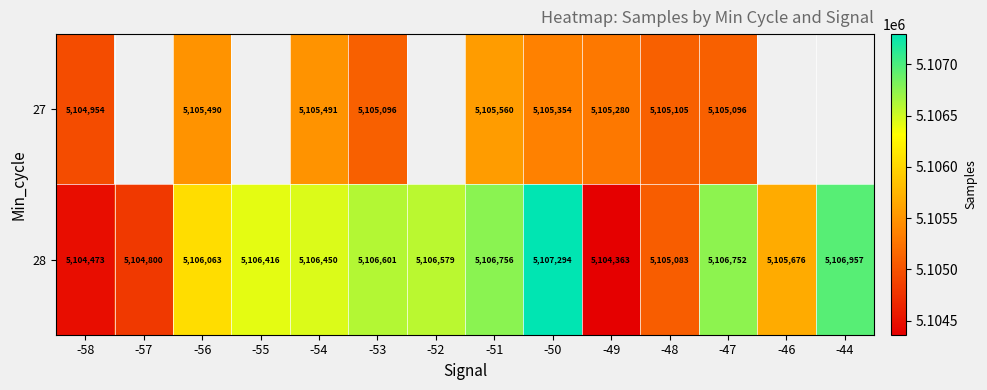

What is the total value across all series at -49?

10209643